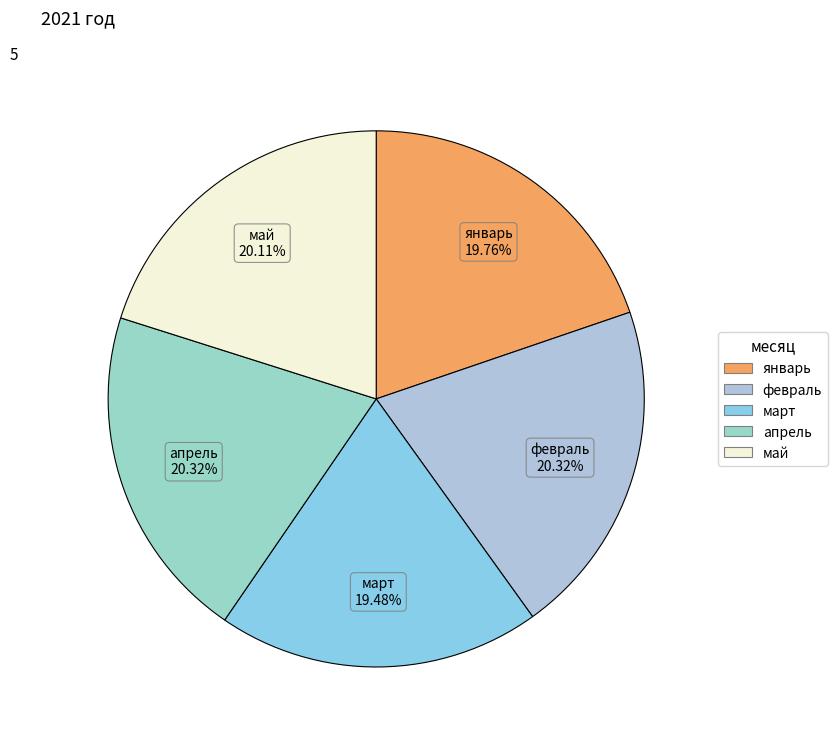

To the nearest percent, what portion does март represent?

19%